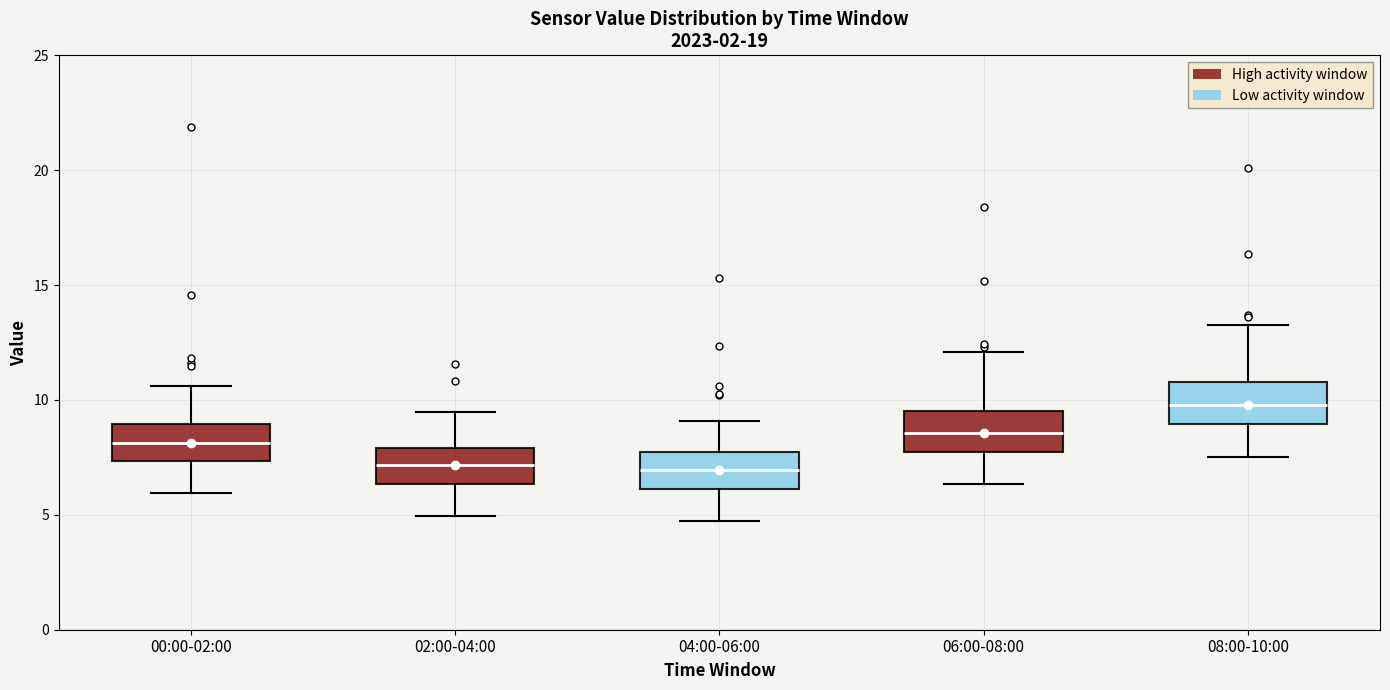

Reading left to right, read every box against the y-axis: the position of its median line, the range the box covers, and the ends of its whiskers. The values are not printed on the chart, so give them approximately, as read against the axis.

00:00-02:00: median 8.0, box 7.5 to 9.0, whiskers 6.0 to 10.5
02:00-04:00: median 7.0, box 6.5 to 8.0, whiskers 5.0 to 9.5
04:00-06:00: median 7.0, box 6.0 to 7.5, whiskers 4.5 to 9.0
06:00-08:00: median 8.5, box 7.5 to 9.5, whiskers 6.5 to 12.0
08:00-10:00: median 10.0, box 9.0 to 11.0, whiskers 7.5 to 13.5